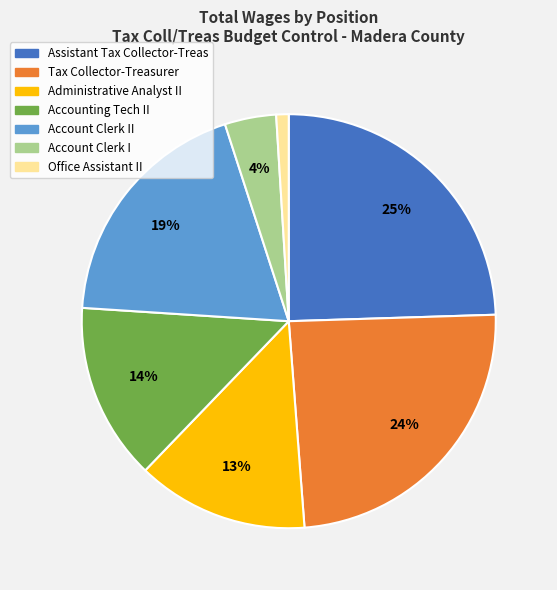

Is it true that Administrative Analyst II is 13% of the pie?

True